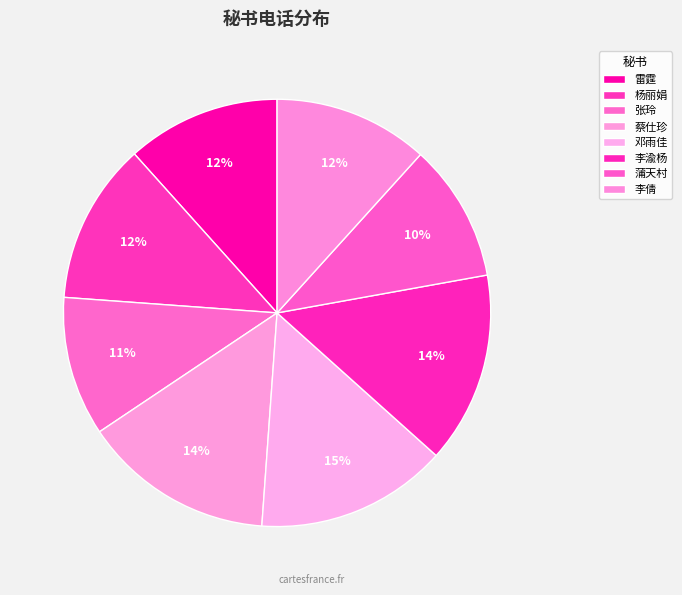

Is there any slice that represents more than half of the pie?

No